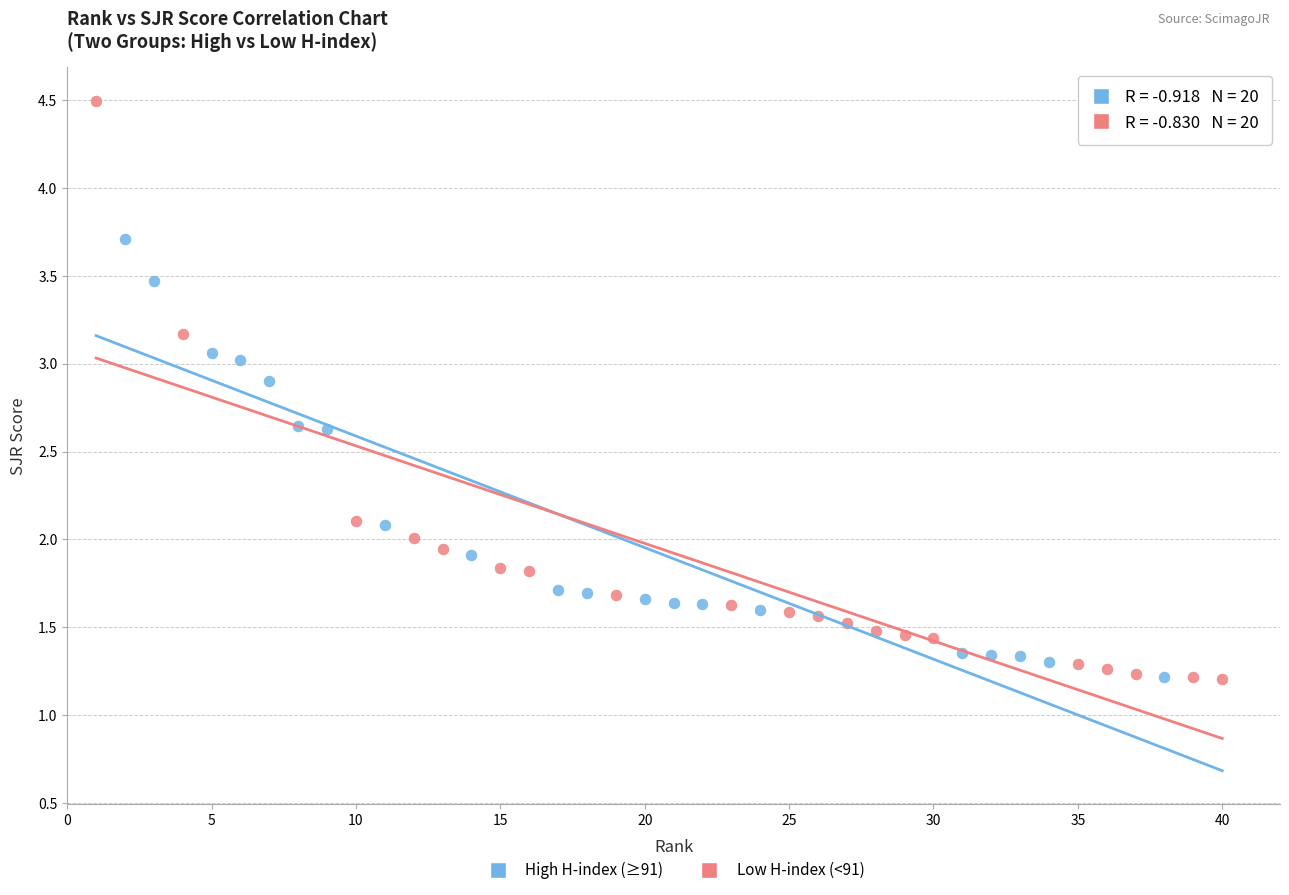

Which series has the largest Y range (max minus min)?

Low H-index (<91)